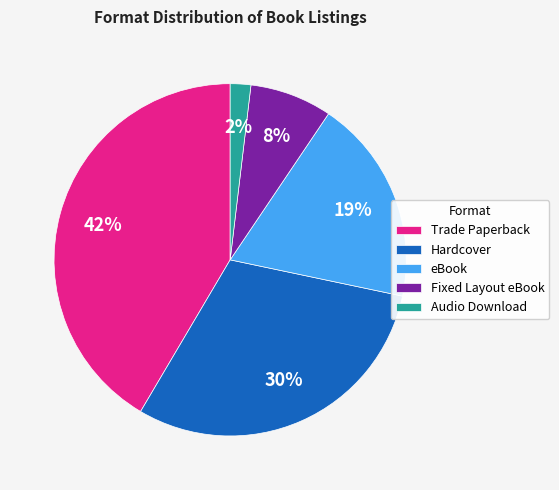

What percentage is the Hardcover slice, to the nearest percent?

30%